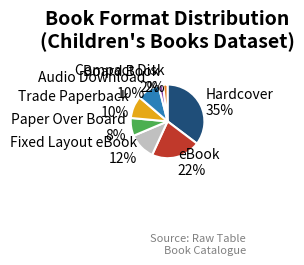

What percentage is the Compact Disk slice, to the nearest percent?

2%